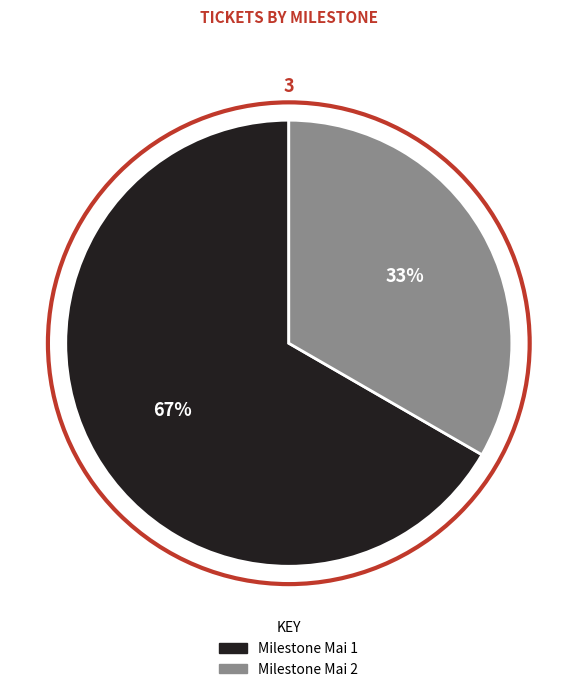

To the nearest percent, what is the combined percentage of Milestone Mai 1 and Milestone Mai 2?

100%